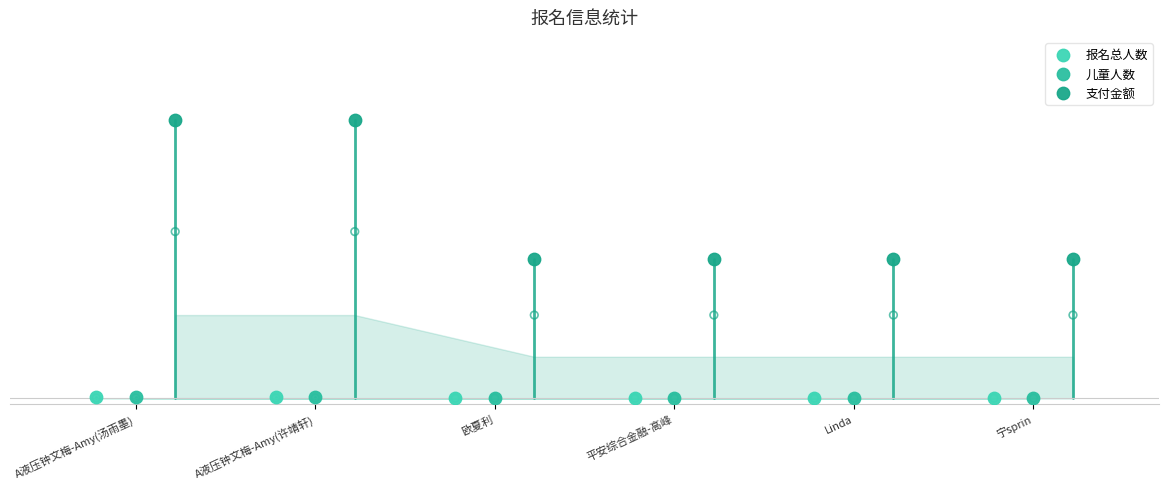

What is the total value across all series at 欧夏利?

270